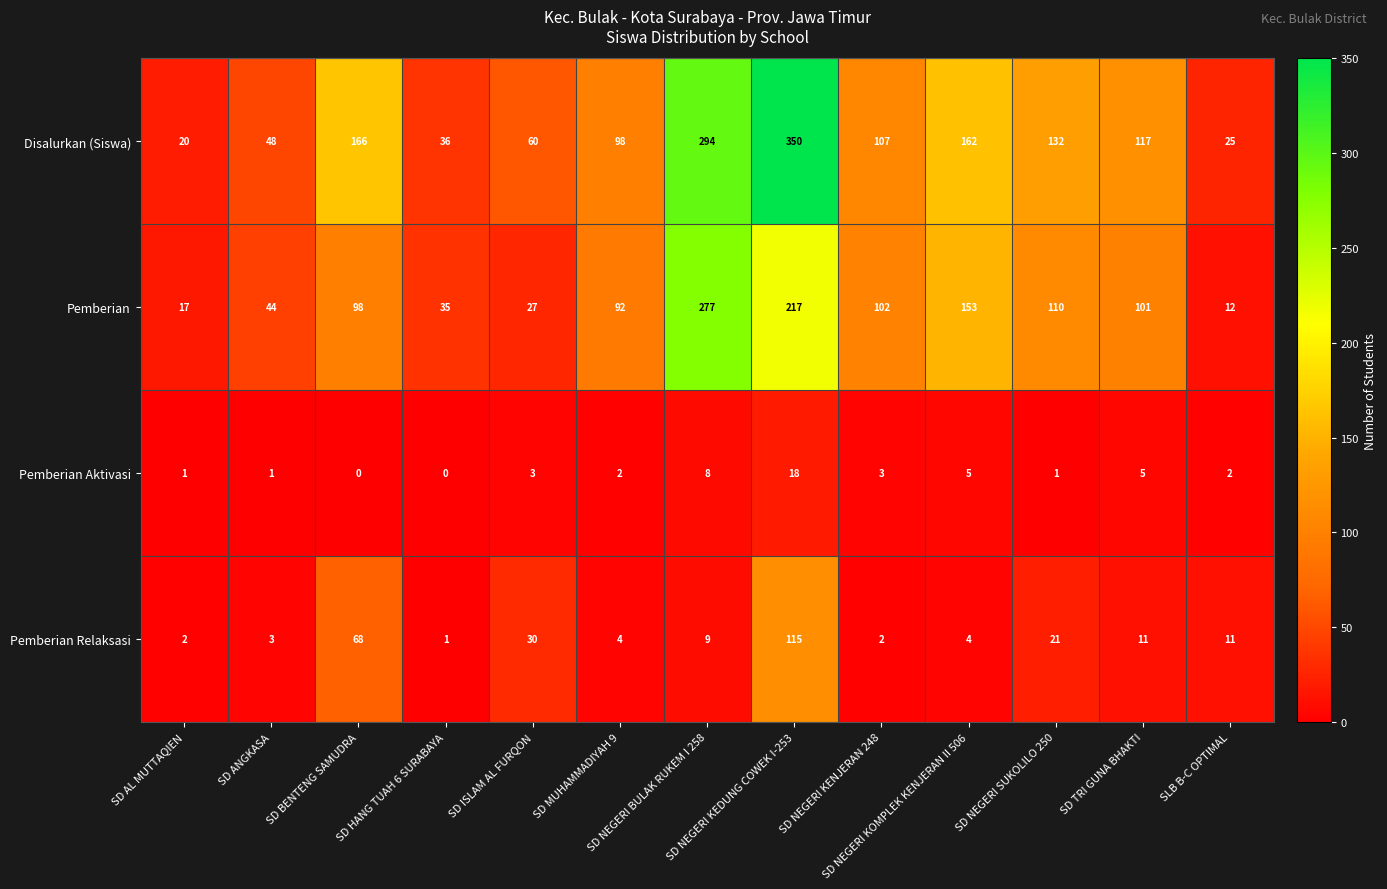

Which series has the largest total across all categories?

Disalurkan (Siswa)